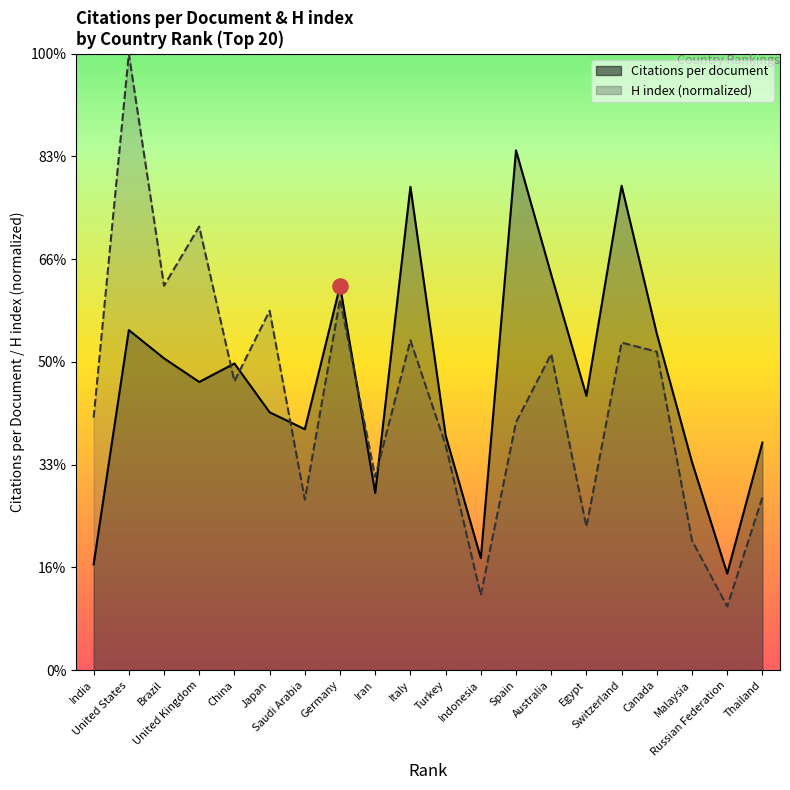

What are all the series names shown in the legend?

Citations per document, H index (normalized)